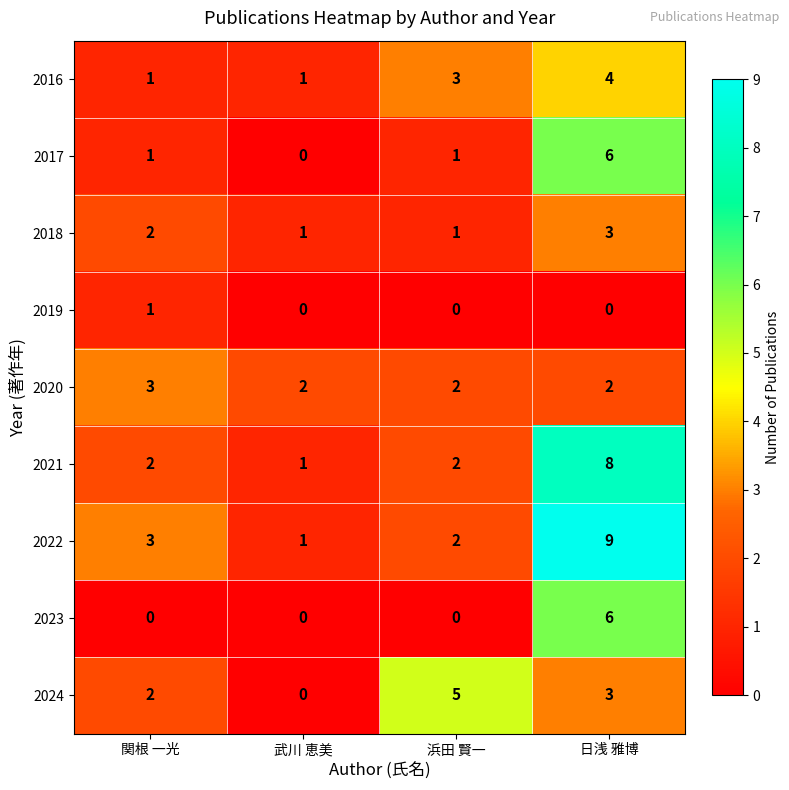

Which series has the widest spread of values?

2022